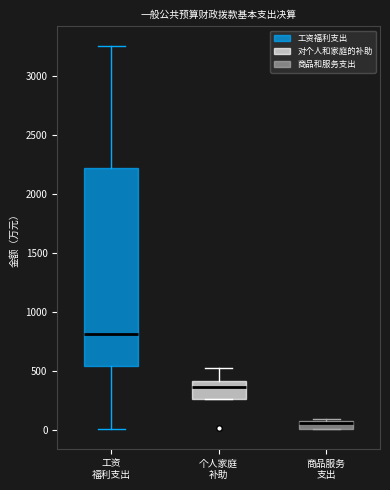

Comparing the boxes themselves (not the whiskers), which one is the tallest?

工资 福利支出